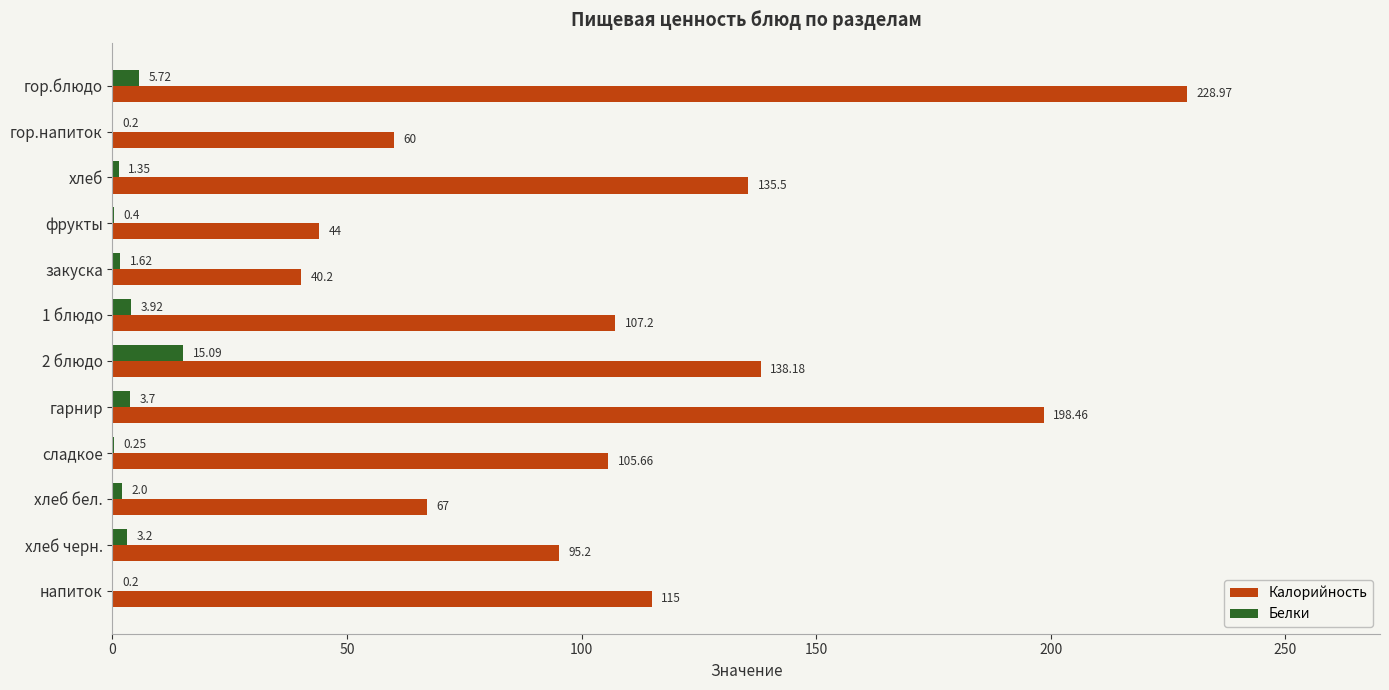

What are all the series names shown in the legend?

Калорийность, Белки